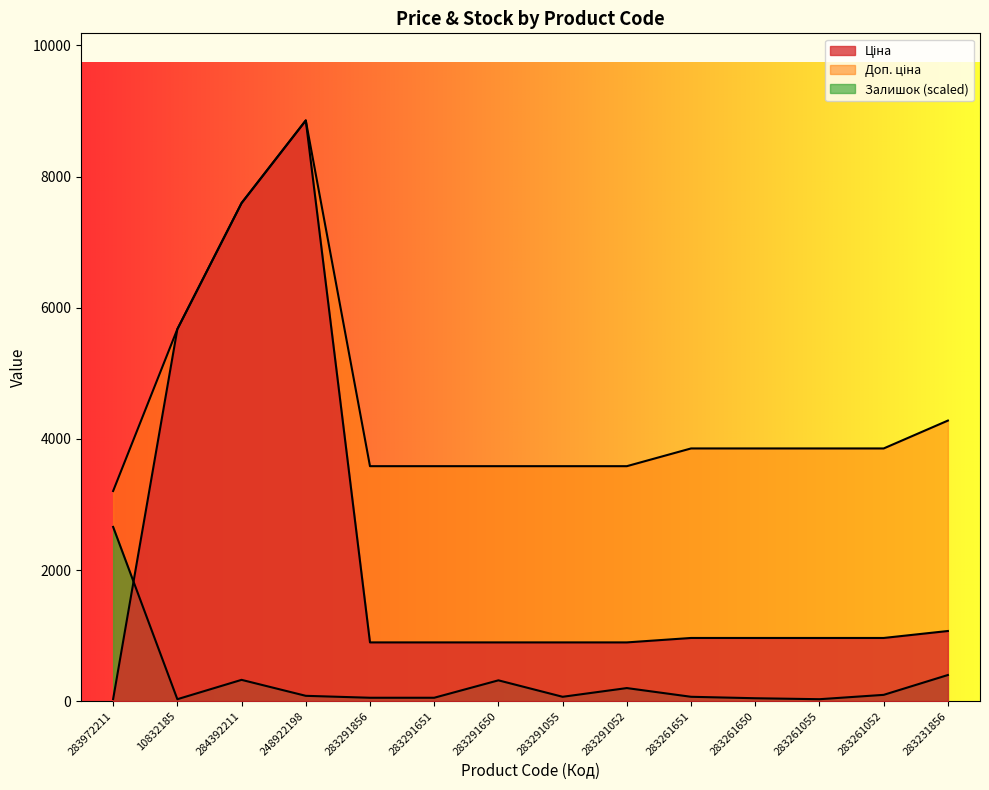

Rank the series at 283291650 from lowest to highest value.

Залишок, Ціна, Доп. ціна